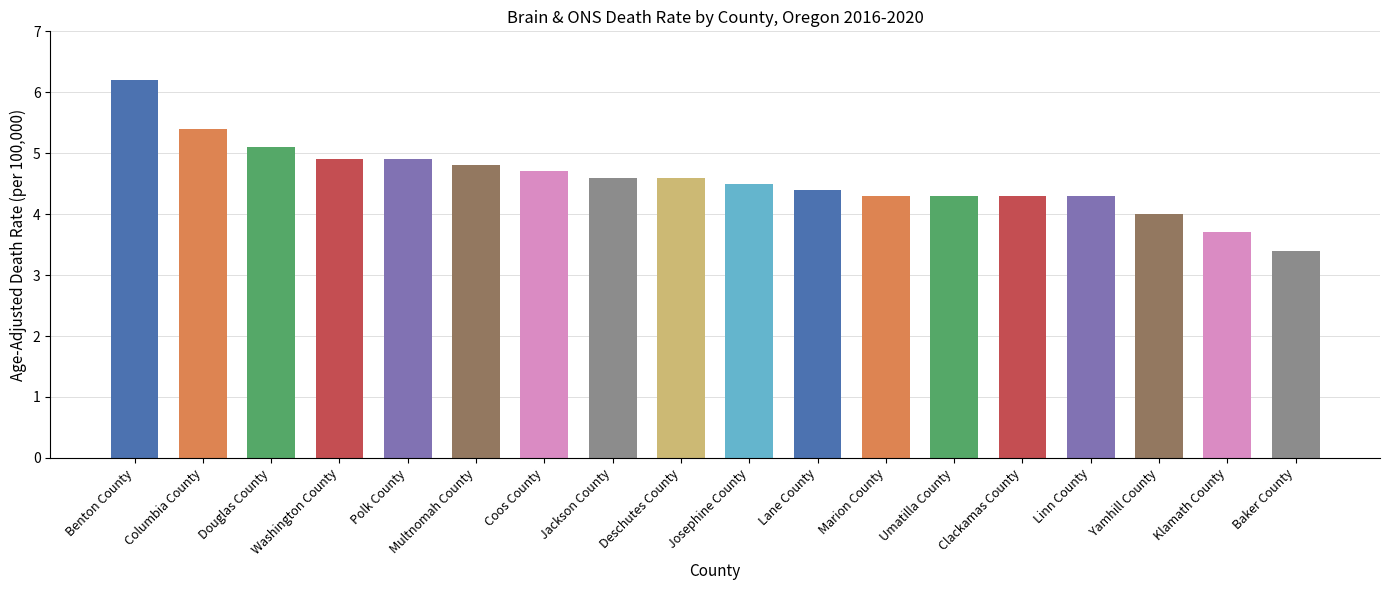

Reading left to right, list all the values displayed in this chart.

Benton County=6.2	Columbia County=5.4	Douglas County=5.1	Washington County=4.9	Polk County=4.9	Multnomah County=4.8	Coos County=4.7	Jackson County=4.6	Deschutes County=4.6	Josephine County=4.5	Lane County=4.4	Marion County=4.3	Umatilla County=4.3	Clackamas County=4.3	Linn County=4.3	Yamhill County=4.0	Klamath County=3.7	Baker County=3.4